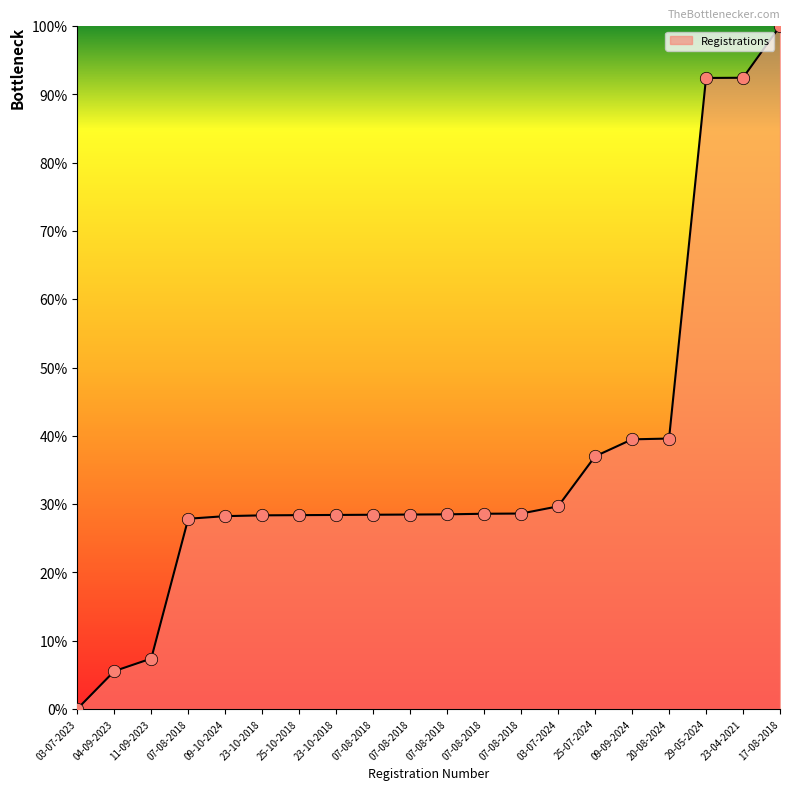

What is the change in value from 11-09-2023 to 23-04-2021?

+85.1